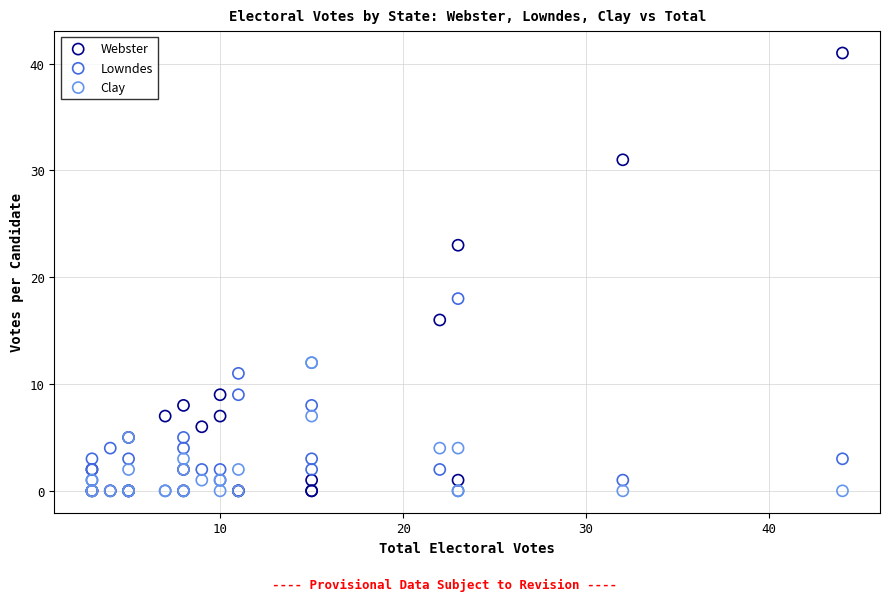

In the Webster series, what Y value is closest to 20?

23